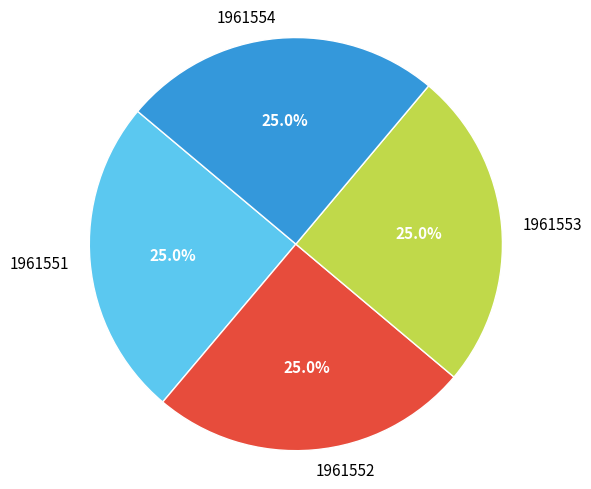

True or false: 1961553 accounts for 18% of the total.

False